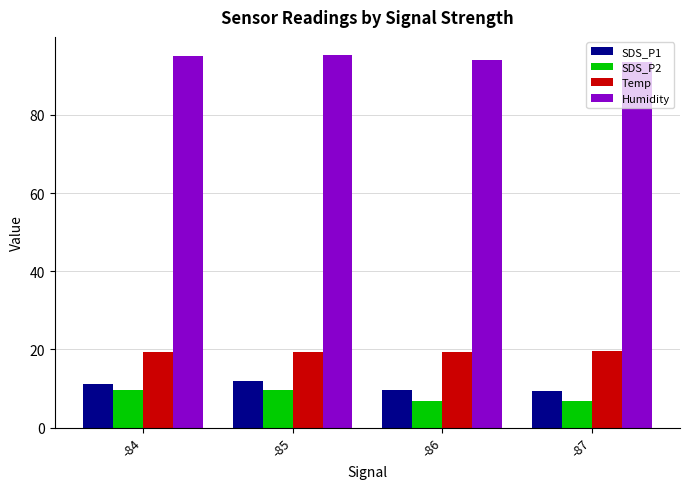

What are all the series names shown in the legend?

SDS_P1, SDS_P2, Temp, Humidity